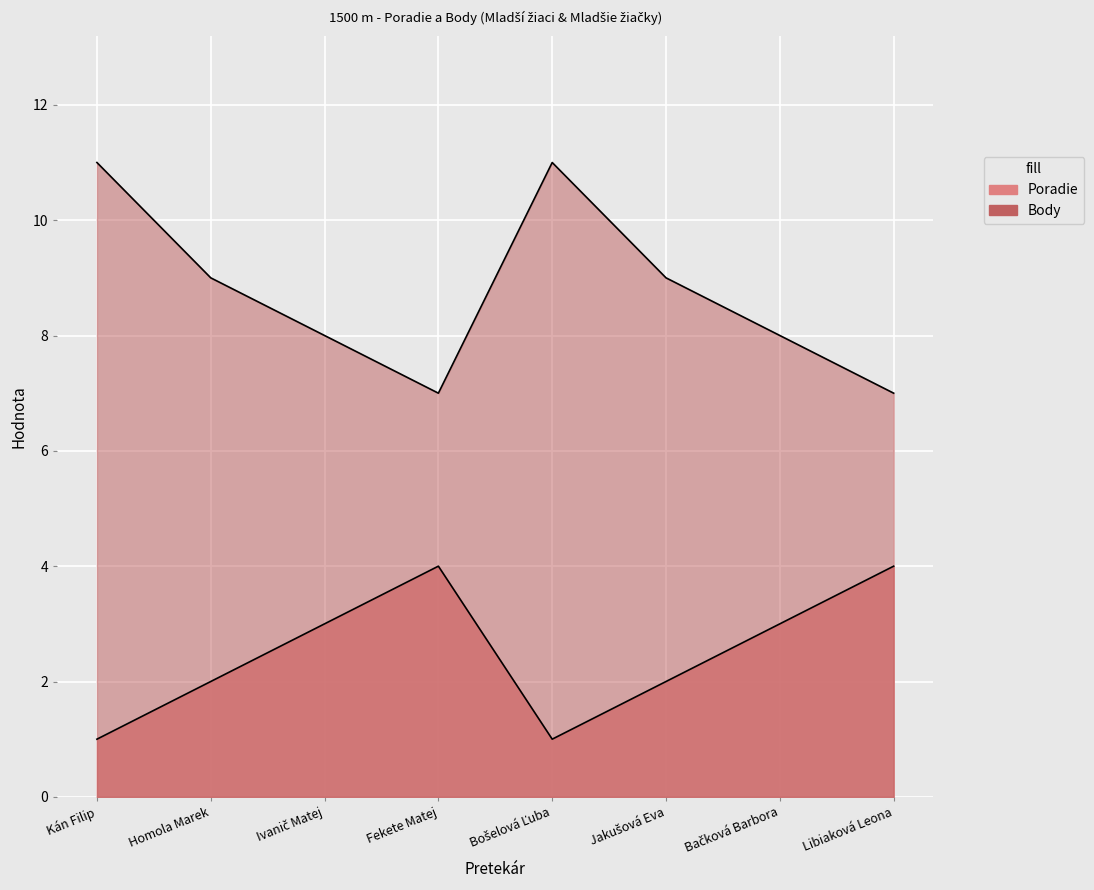

Is the value of Poradie at Ivanič Matej greater than the value of Body at Bošelová Ľuba?

No